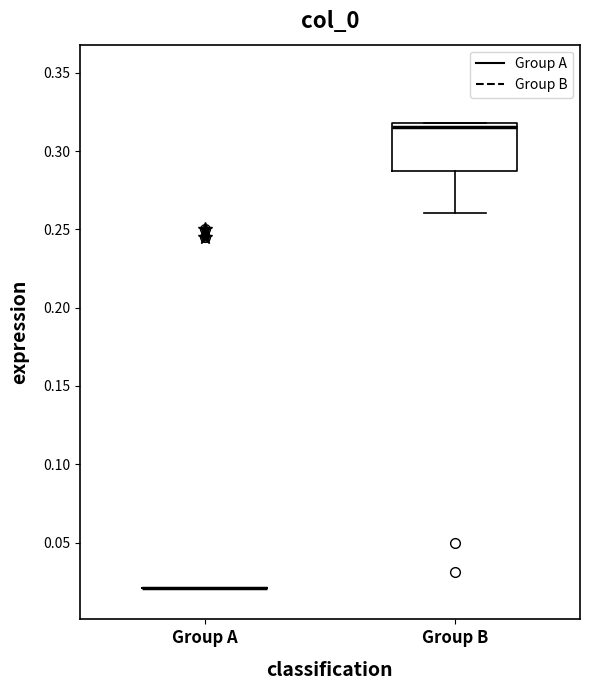

Reading left to right, read every box against the y-axis: the position of its median line, the range the box covers, and the ends of its whiskers. The values are not printed on the chart, so give them approximately, as read against the axis.

Group A: box collapsed to a line at 0.020, whiskers 0.020 to 0.020
Group B: median 0.315, box 0.285 to 0.320, whiskers 0.260 to 0.320